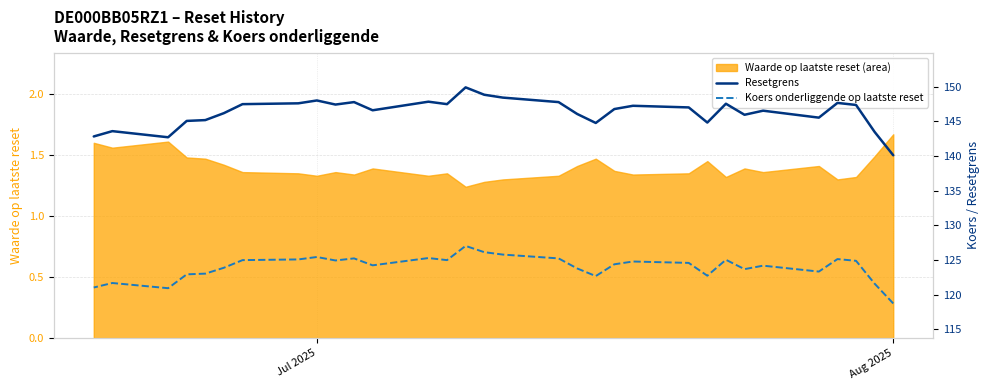

True or false: Koers onderliggende op laatste reset and Resetgrens intersect in this chart.

False